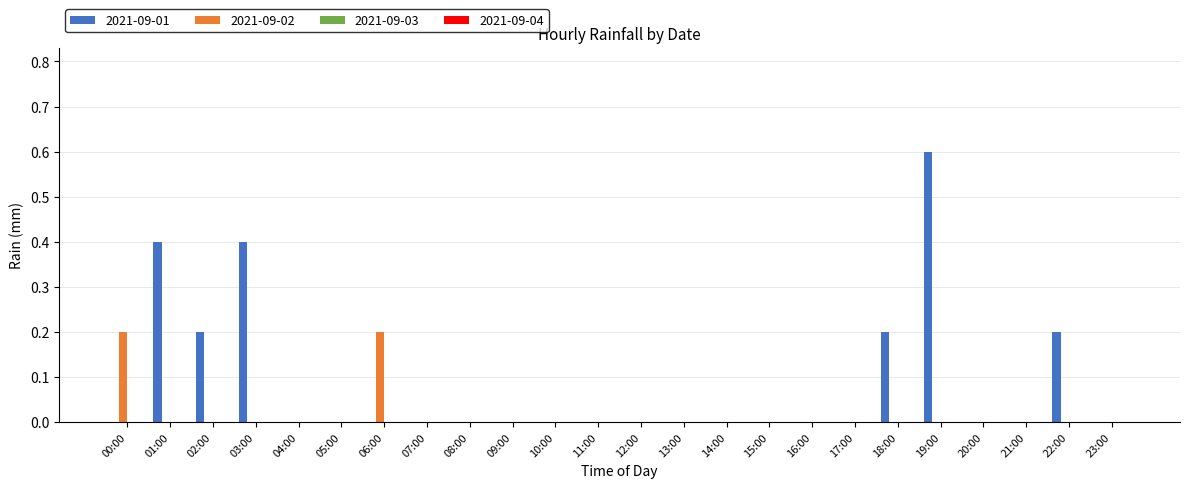

Are the bars horizontal?

No